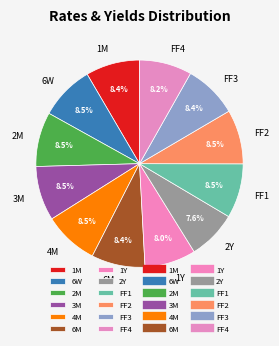

Combined, do FF1 and 6M account for over 50%?

No